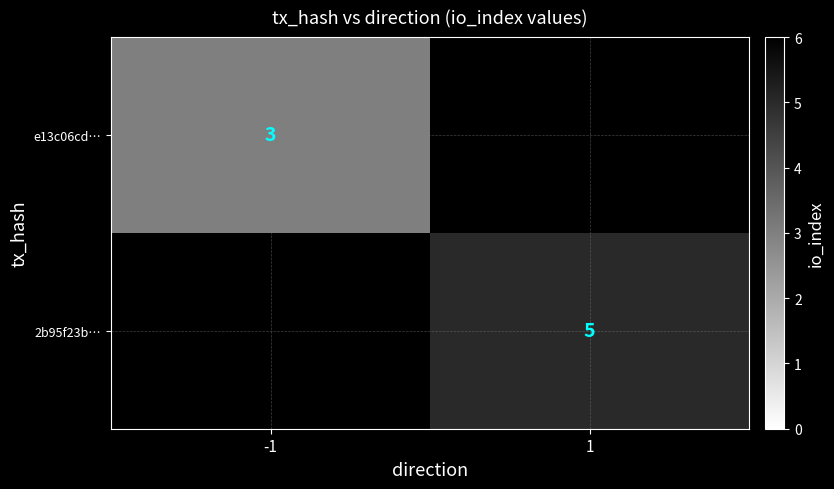

Is it true that e13c06cd… equals 3 at -1?

True